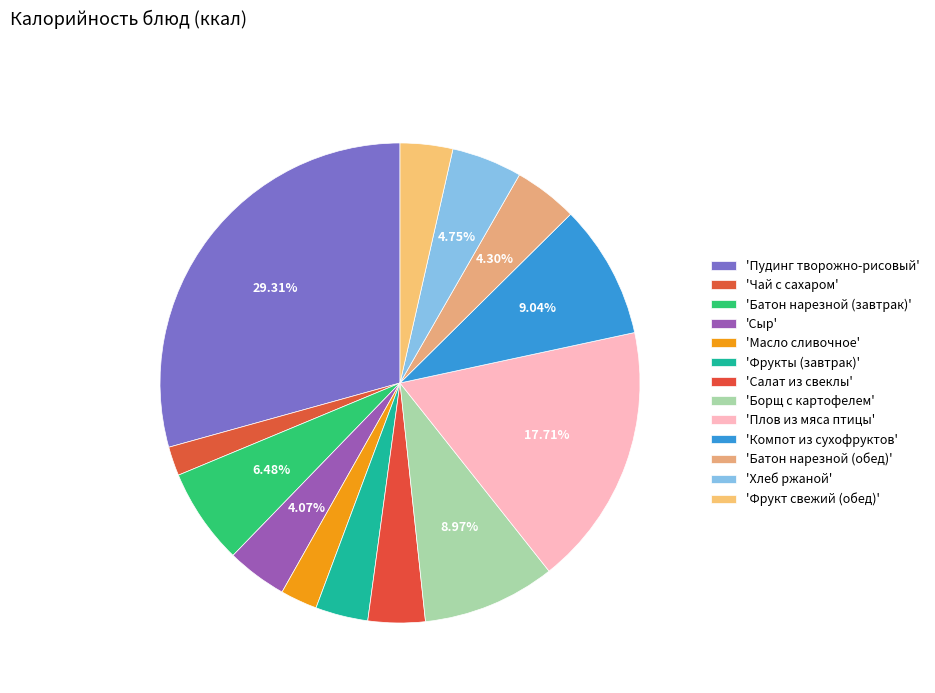

Does any single category account for the majority?

No